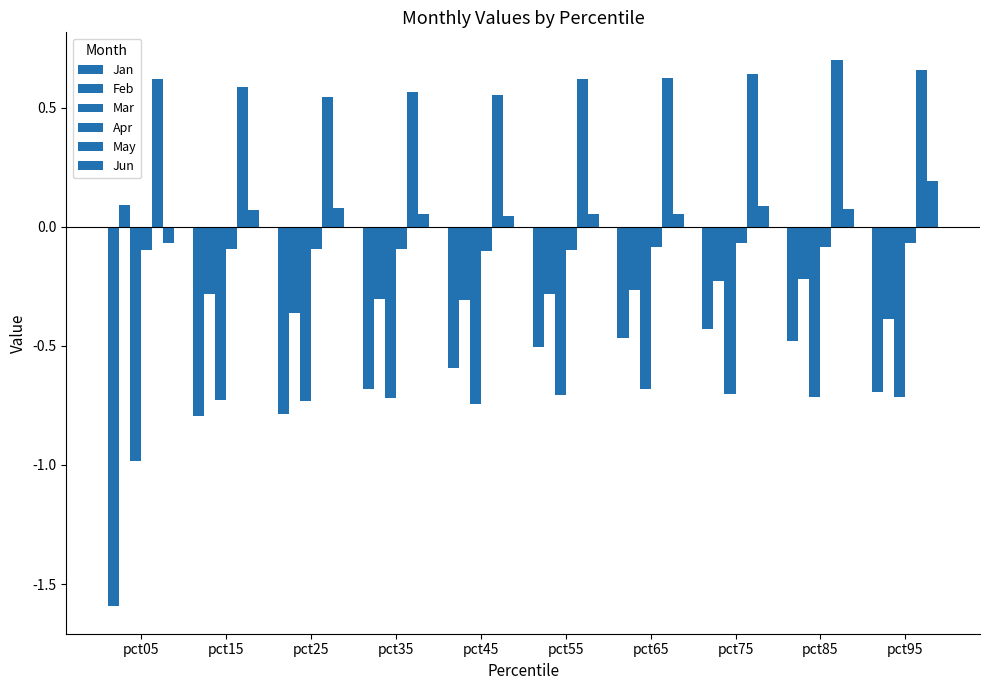

At which category does the chart reach its minimum across all series?

pct05